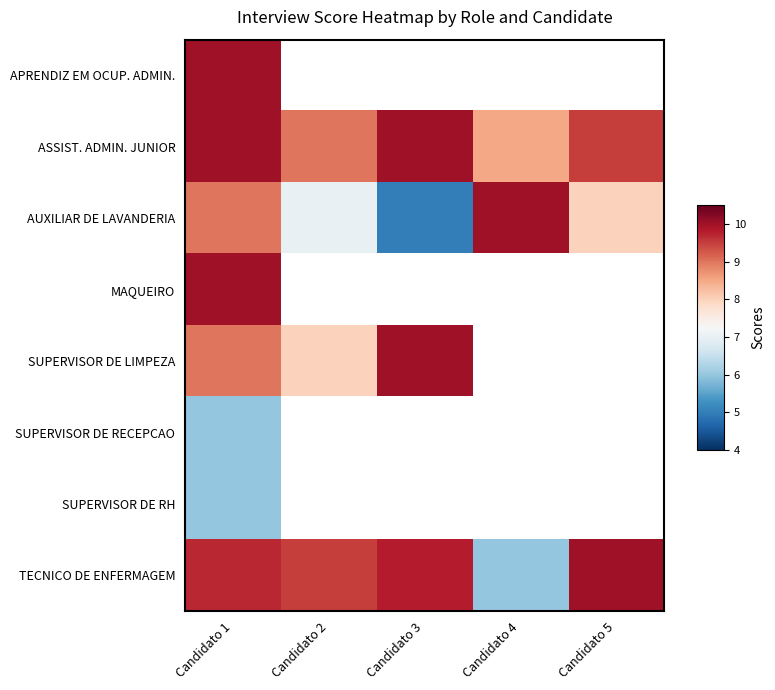

What is the difference between the TECNICO DE ENFERMAGEM values at Candidato 3 and Candidato 2?

0.3